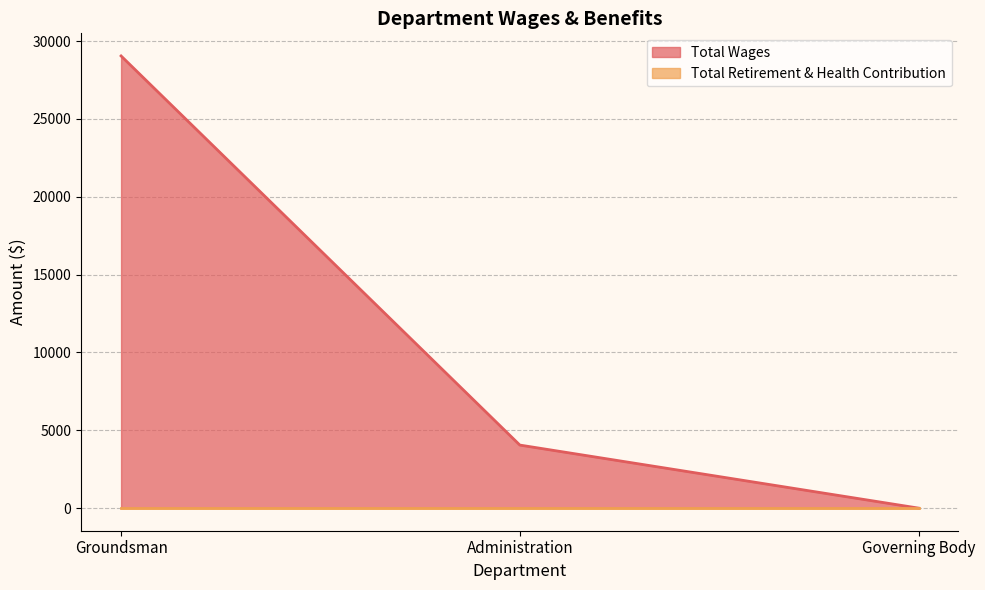

How many values are between 0 and 29050?

3